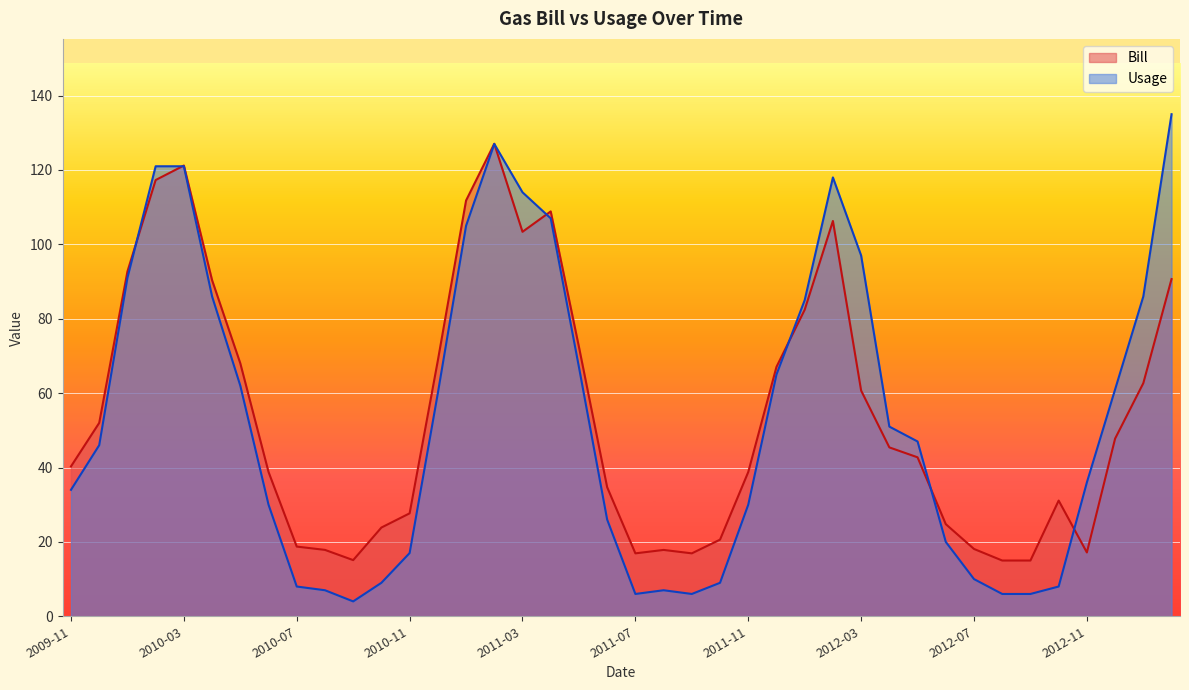

True or false: Bill has a value of 16.9 at 2011-07.

True